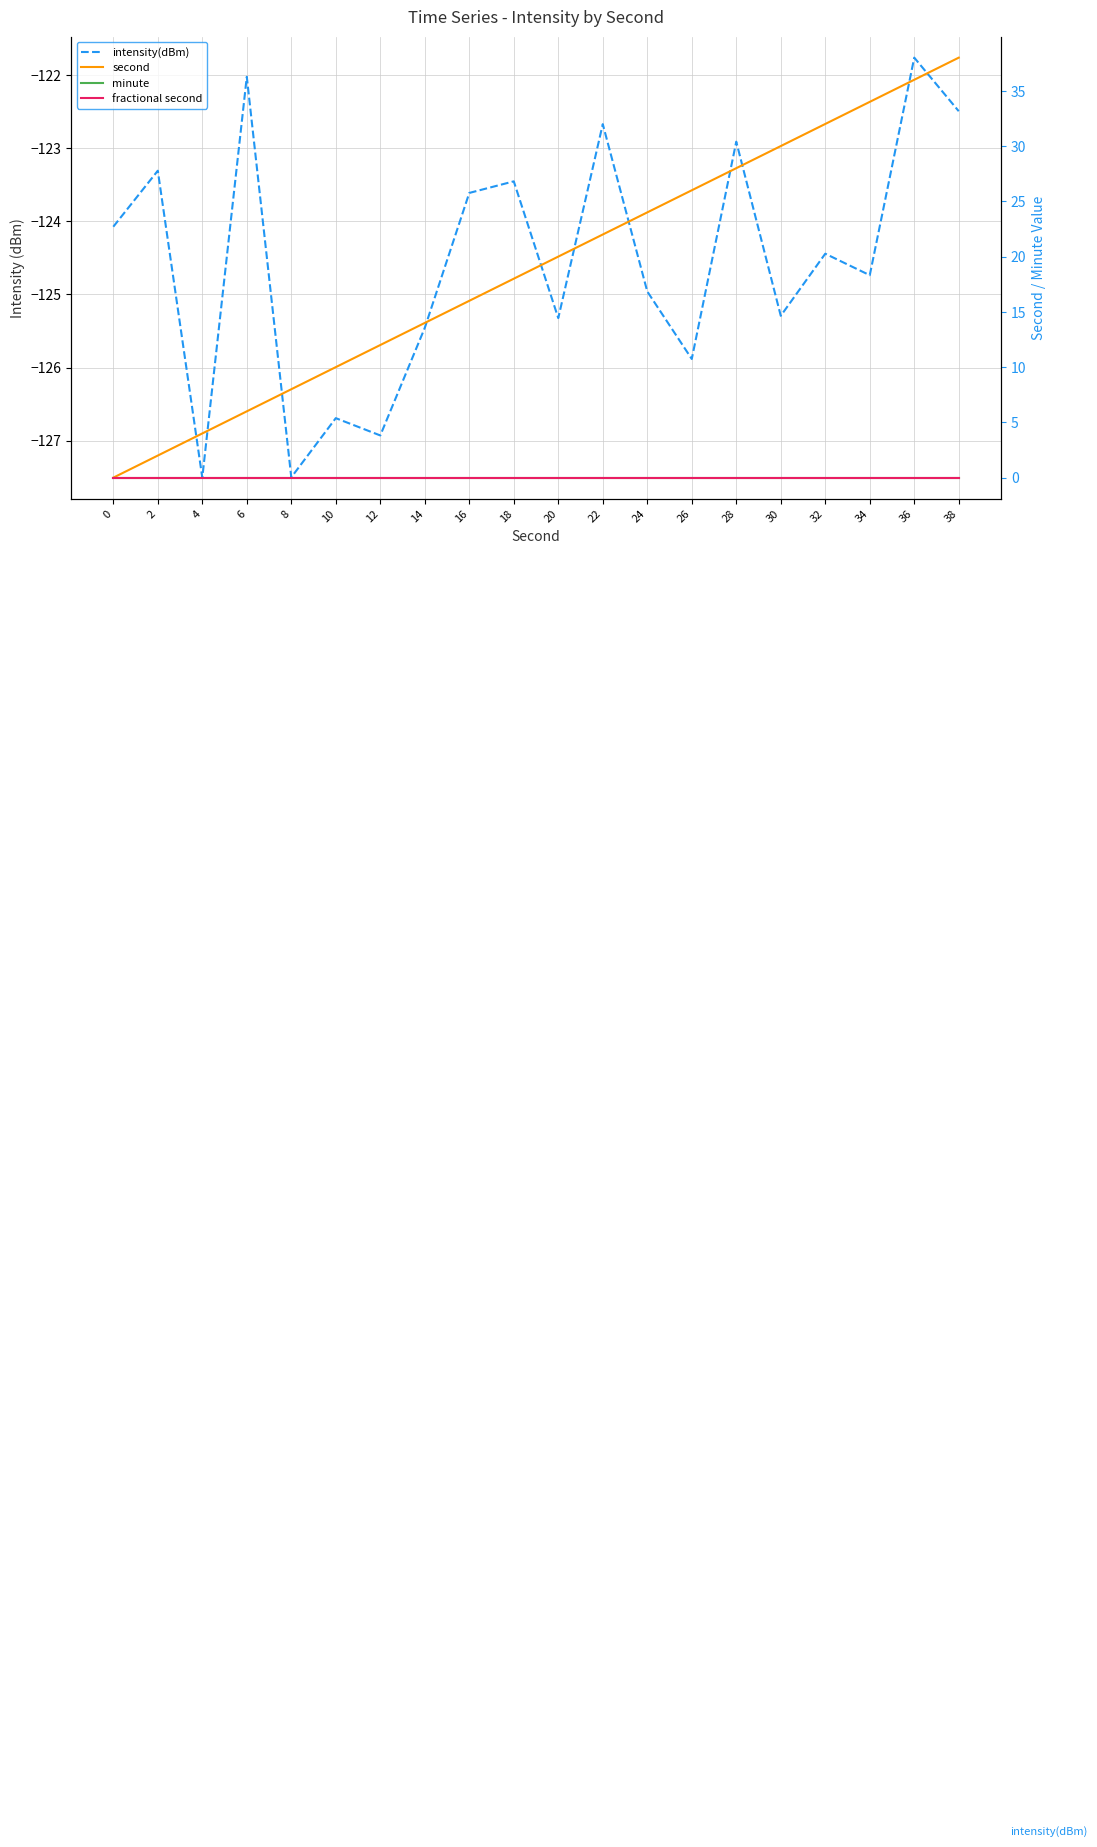

Reading left to right, transcribe all the data shown in this chart.

intensity(dBm): -124.1	-123.3	-127.5	-122.0	-127.5	-126.7	-126.9	-125.5	-123.6	-123.5	-125.3	-122.7	-125.0	-125.9	-122.9	-125.3	-124.4	-124.7	-121.8	-122.5
second: 0.0	2.0	4.0	6.0	8.0	10.0	12.0	14.0	16.0	18.0	20.0	22.0	24.0	26.0	28.0	30.0	32.0	34.0	36.0	38.0
minute: 0.0	0.0	0.0	0.0	0.0	0.0	0.0	0.0	0.0	0.0	0.0	0.0	0.0	0.0	0.0	0.0	0.0	0.0	0.0	0.0
fractional second: 0.0	0.0	0.0	0.0	0.0	0.0	0.0	0.0	0.0	0.0	0.0	0.0	0.0	0.0	0.0	0.0	0.0	0.0	0.0	0.0